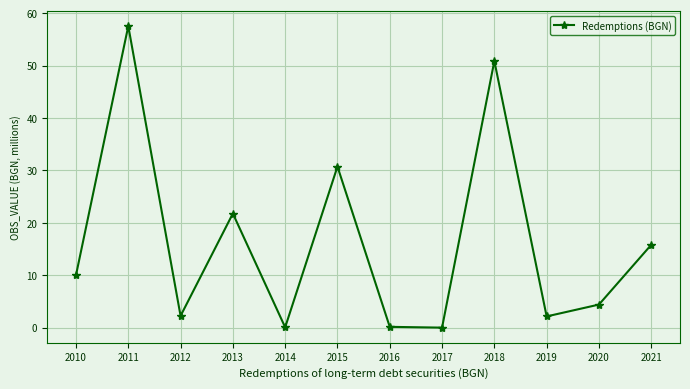

True or false: the data shows 53.9 at 2015.

False